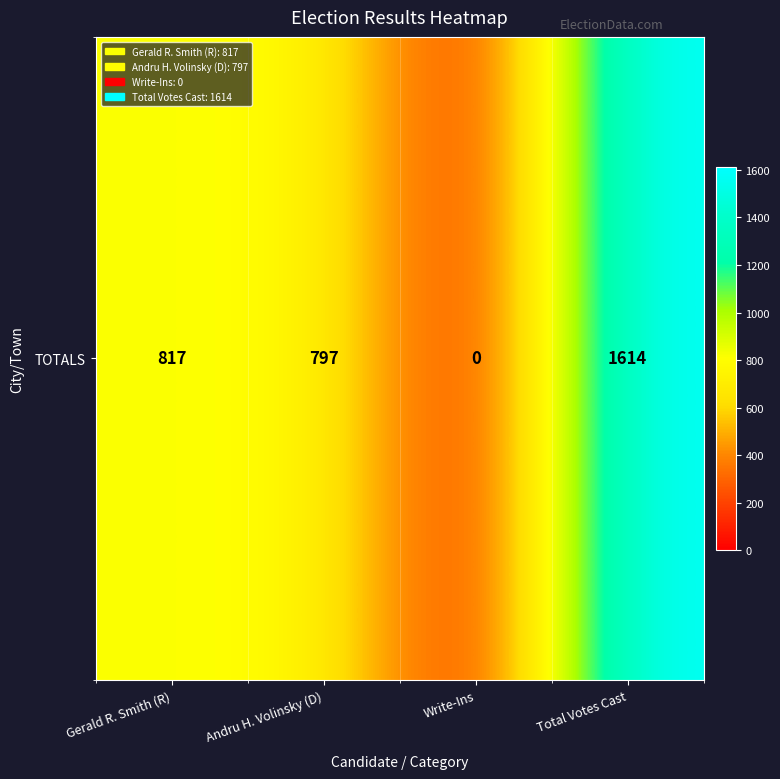

What is the difference between the second highest and second lowest values?

20